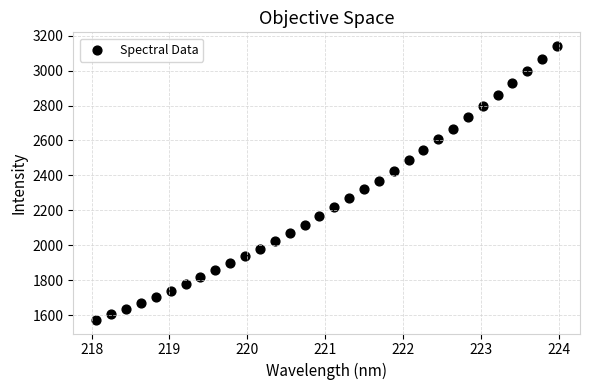

What is the range of X values (max minus min)?

5.9